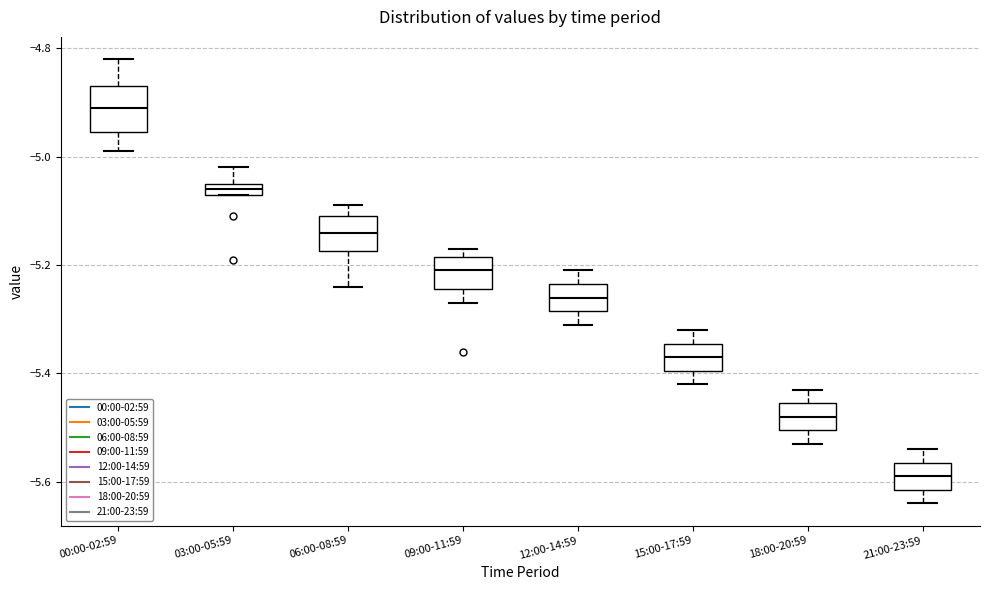

Which box's median line is the lowest?

21:00-23:59